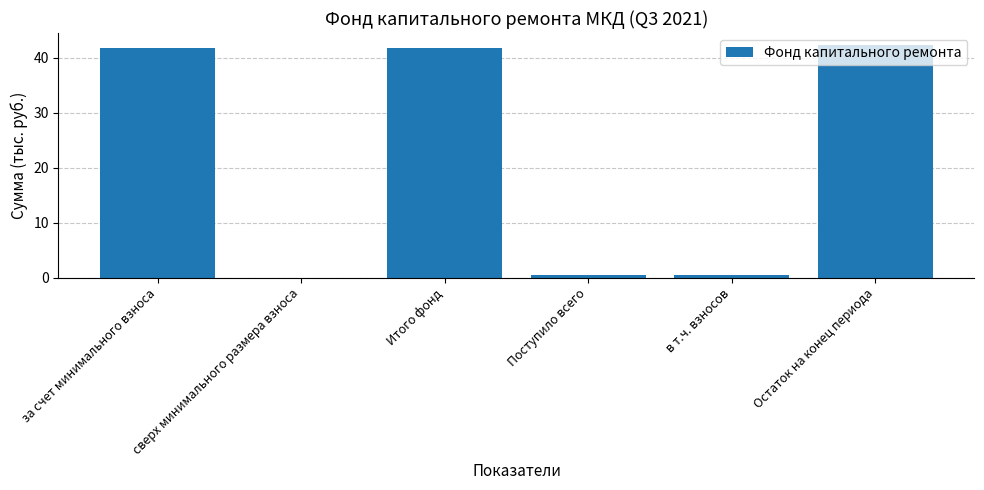

At which label does the data first exceed 41?

за счет минимального взноса